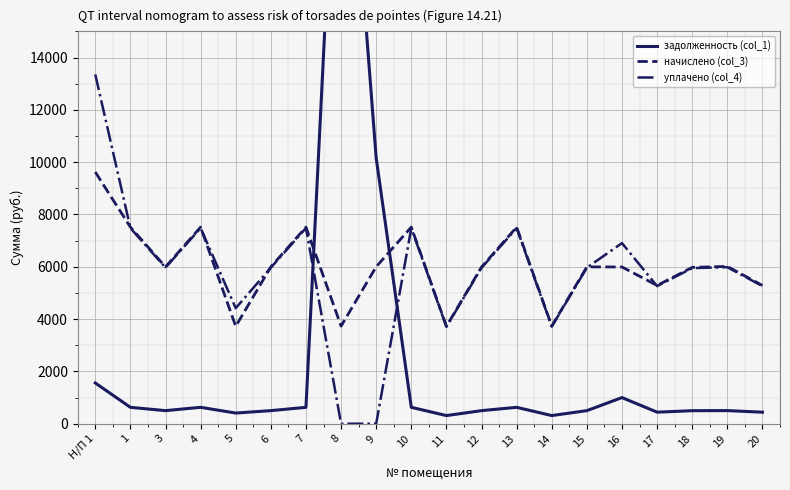

What is the lowest value of the задолженность (col_1) series?

310.3